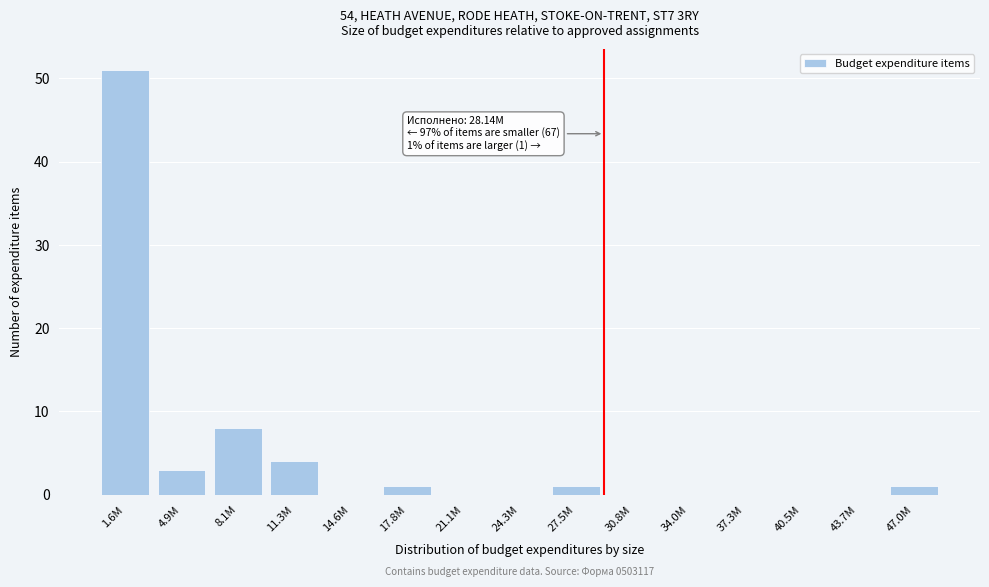

Reading left to right, transcribe all the data shown in this chart.

1.6M=51	4.9M=3	8.1M=8	11.3M=4	14.6M=0	17.8M=1	21.1M=0	24.3M=0	27.5M=1	30.8M=0	34.0M=0	37.3M=0	40.5M=0	43.7M=0	47.0M=1